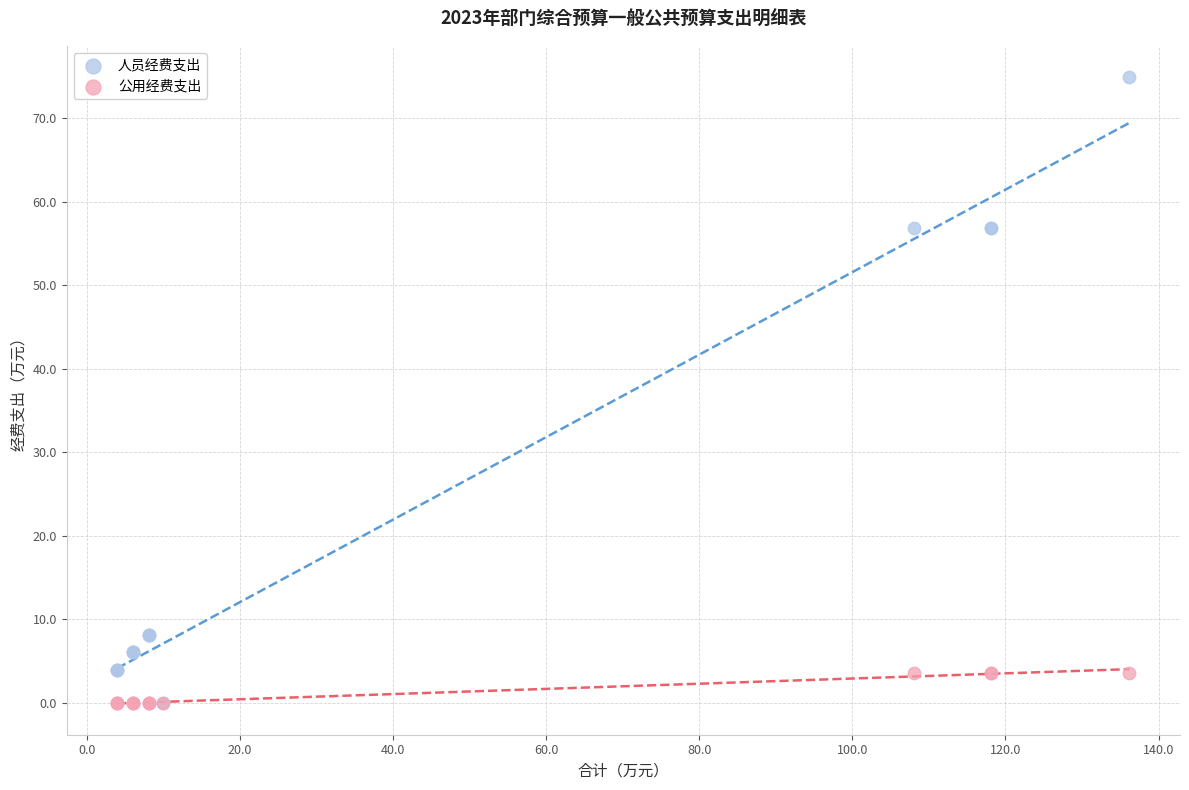

What are all the series names shown in the legend?

人员经费支出, 公用经费支出